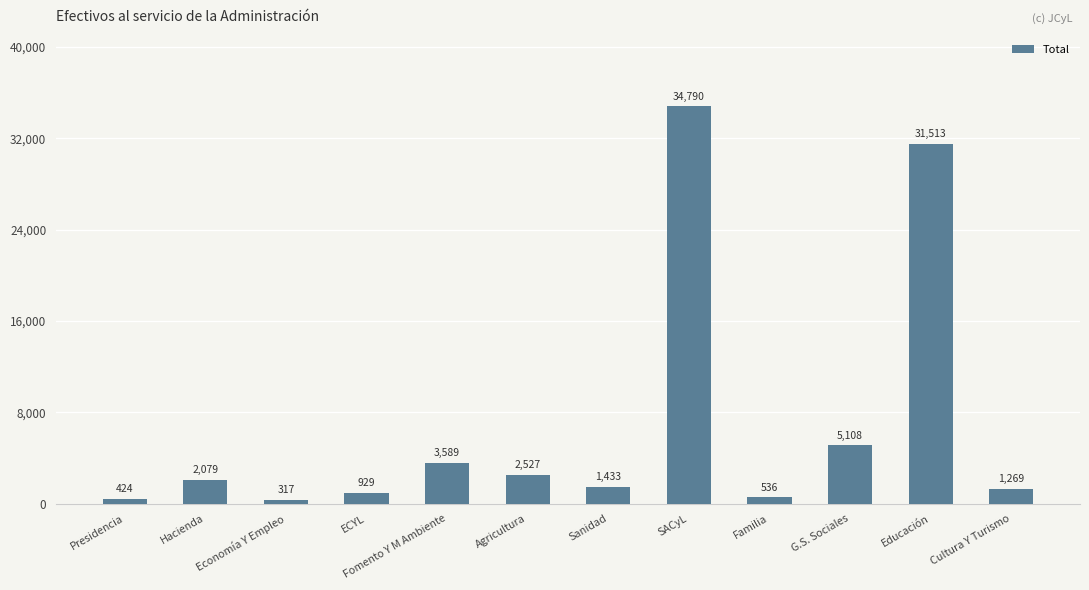

How many distinct data groups are displayed?

1